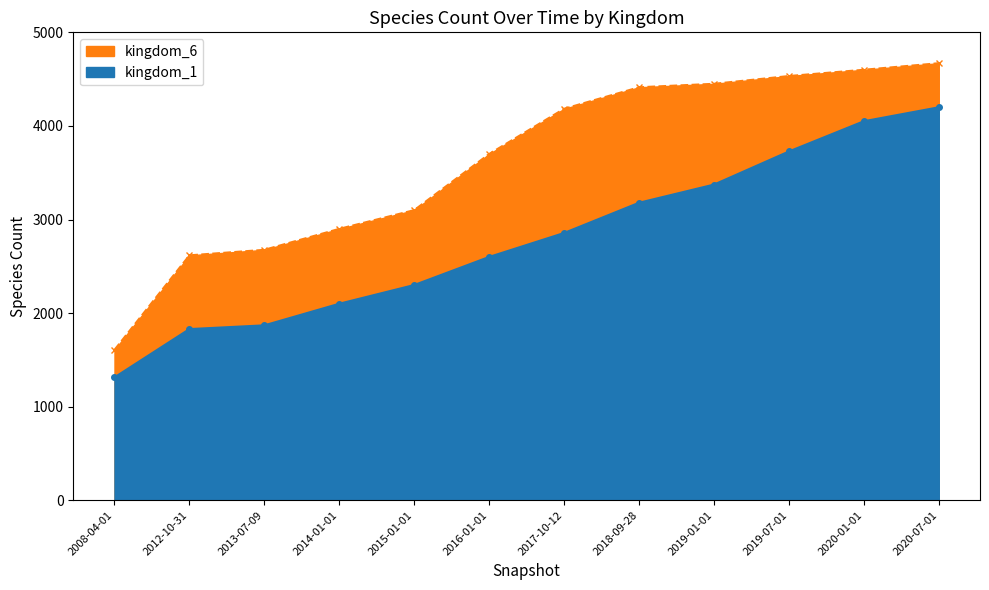

Where is kingdom_6 nearest to the value 3138?

2015-01-01